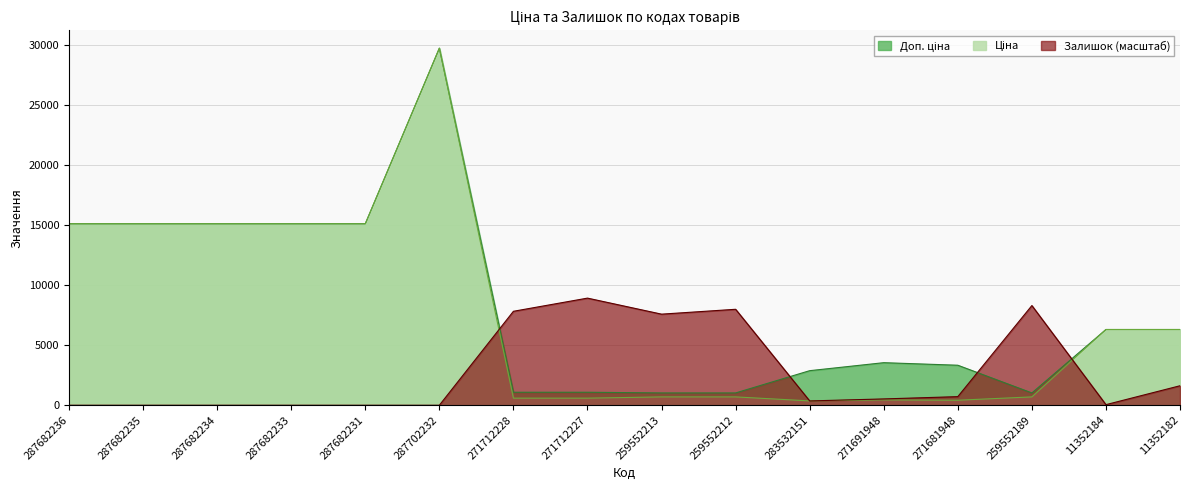

What is the label of the 13th point from the right?

287682233